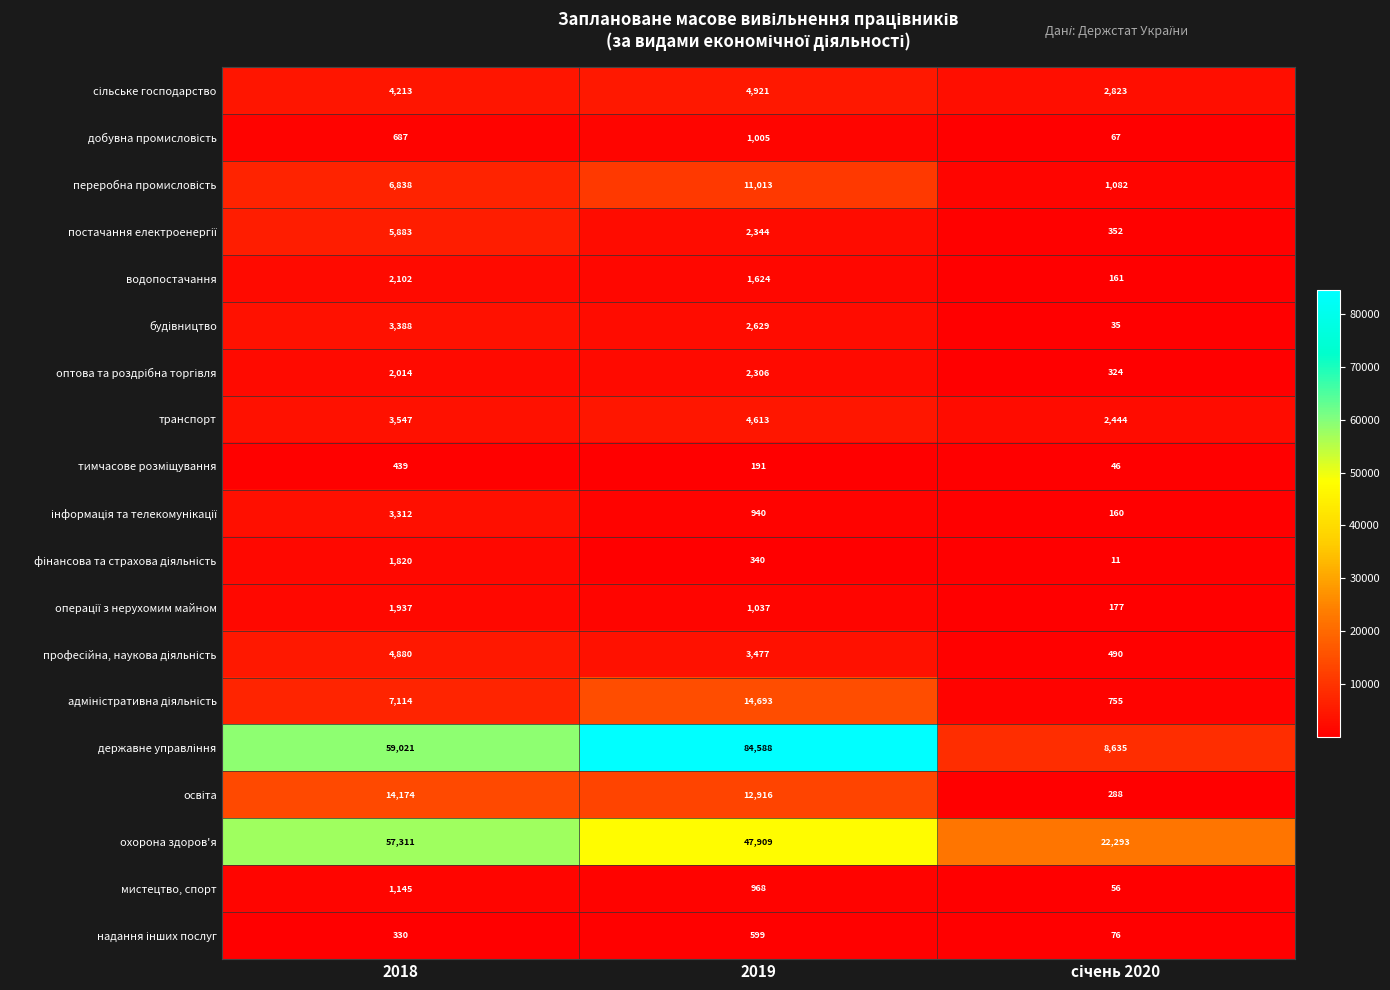

Which label corresponds to the largest value in the chart?

2019